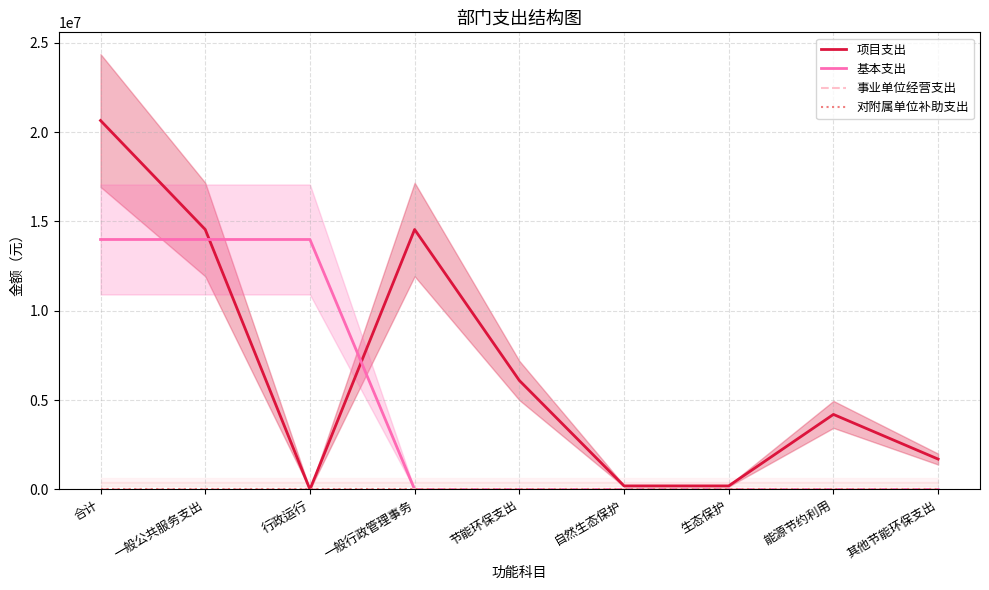

What is the greatest value displayed?

20650000